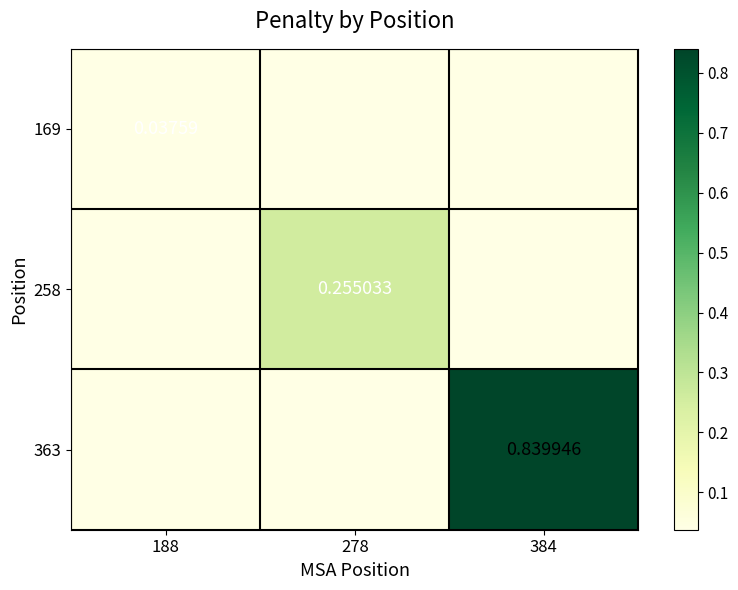

What is the maximum value shown in the chart?

0.8